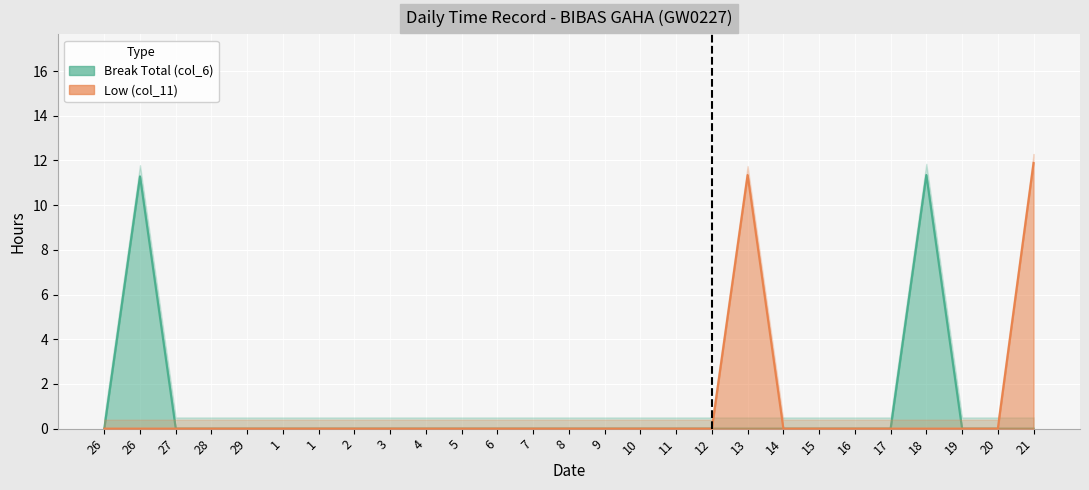

Does the chart display data point markers on the line(s)?

No